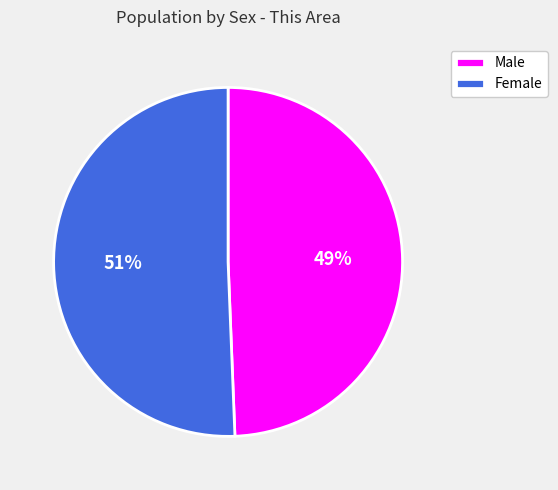

Which slice is the largest?

Female